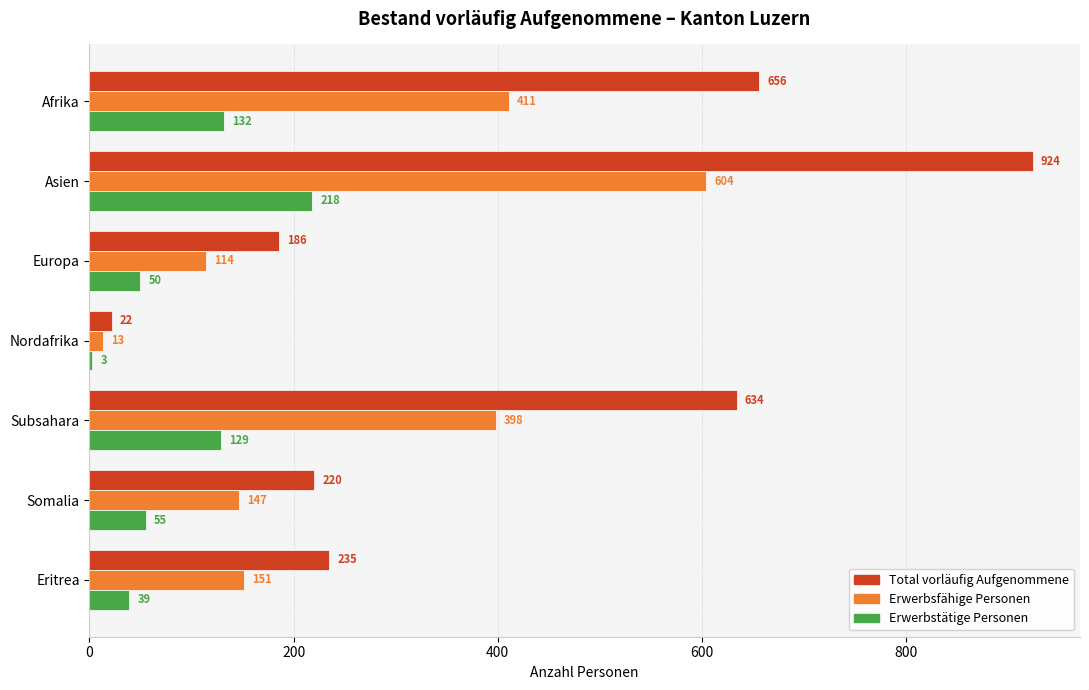

At which label does Erwerbsfähige Personen reach its peak?

Asien